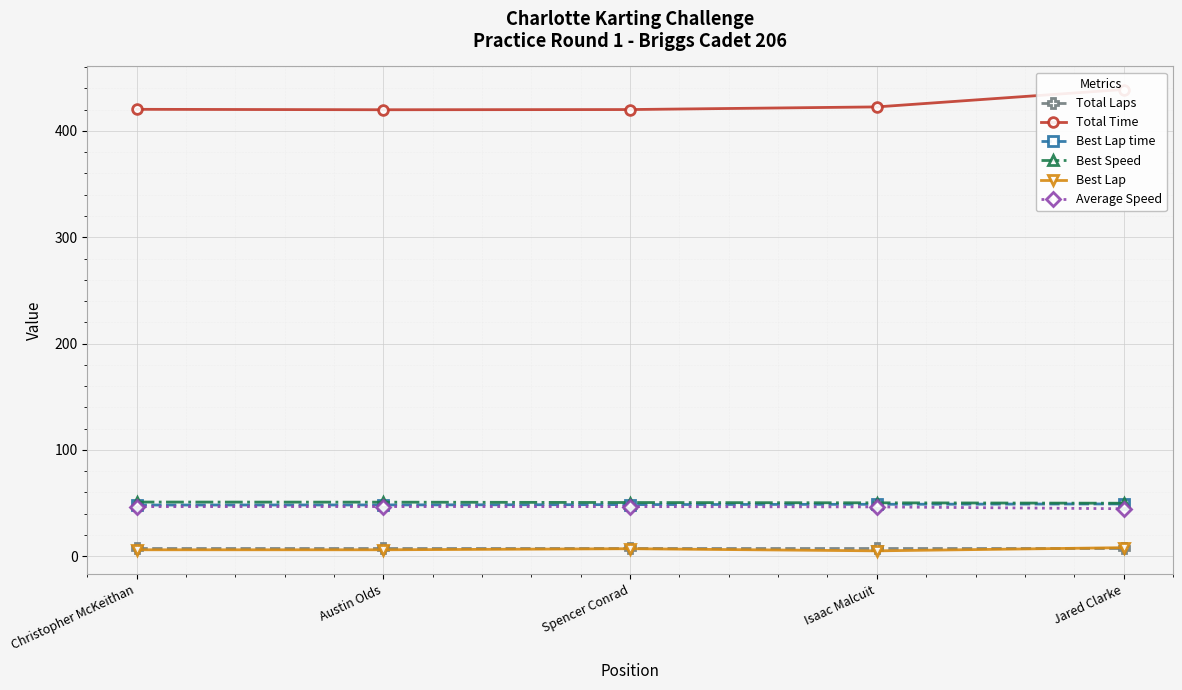

Which series has the largest total across all categories?

Total Time